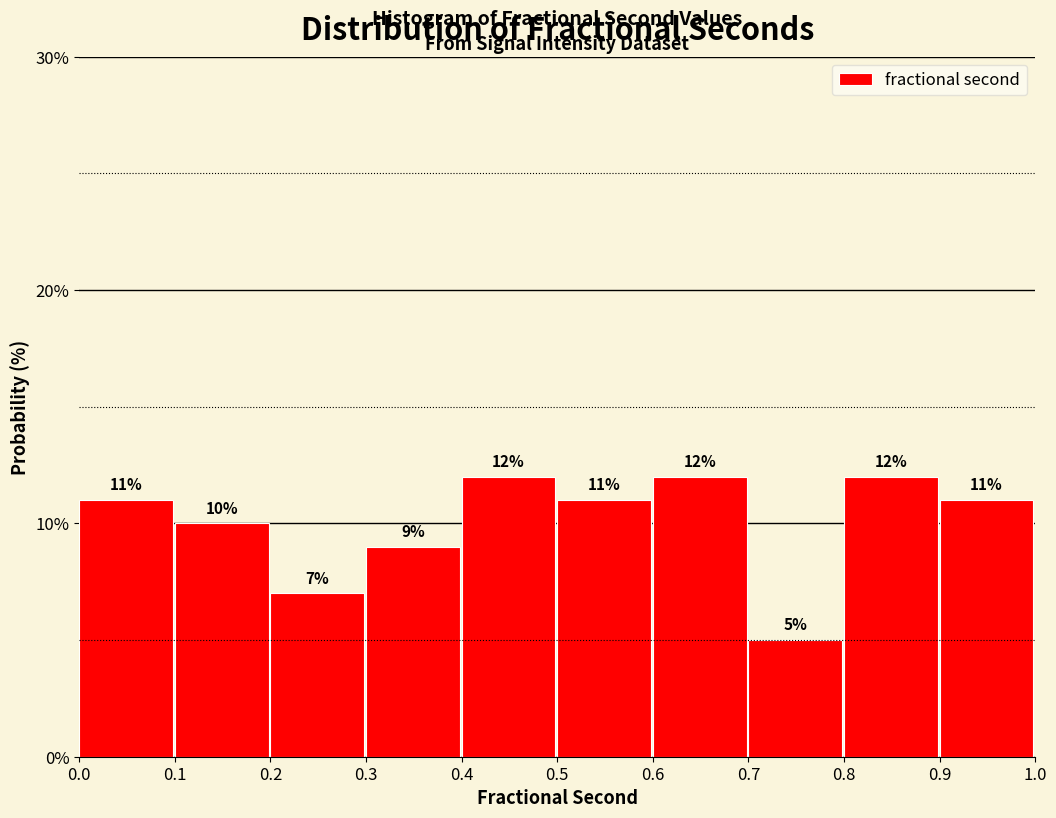

Reading left to right, list every bar in this chart as the range it spans on the x-axis followed by its height.

0.0 to 0.1: 11
0.1 to 0.2: 10
0.2 to 0.3: 7
0.3 to 0.4: 9
0.4 to 0.5: 12
0.5 to 0.6: 11
0.6 to 0.7: 12
0.7 to 0.8: 5
0.8 to 0.9: 12
0.9 to 1.0: 11